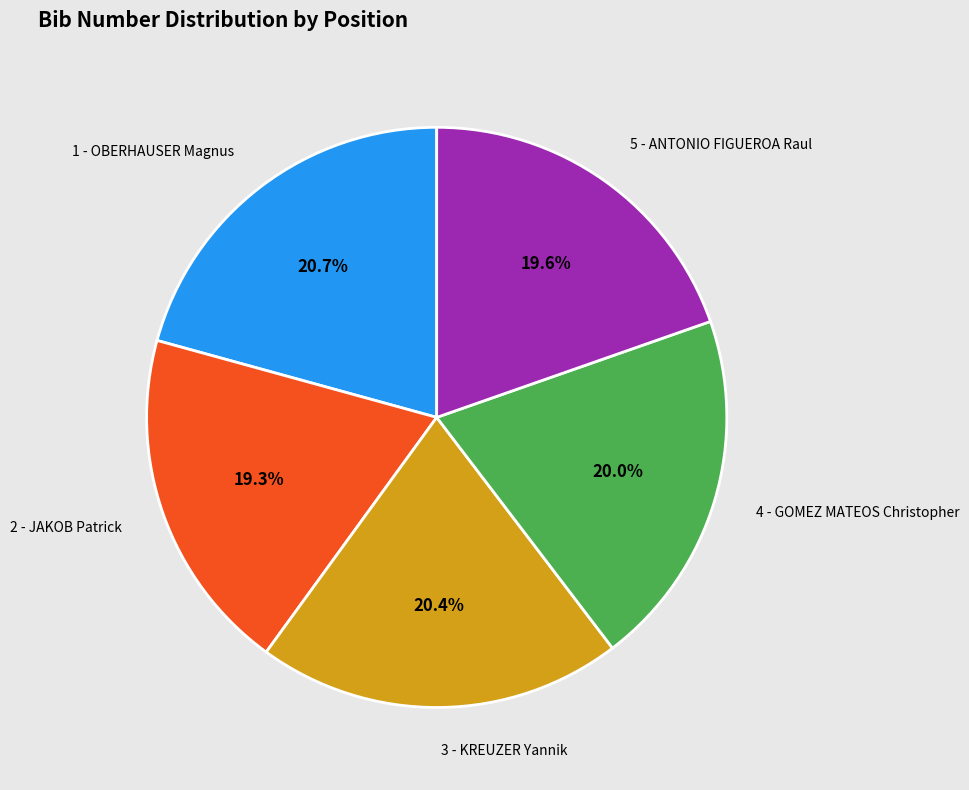

What percentage is the 3 - KREUZER Yannik slice, to the nearest percent?

20%